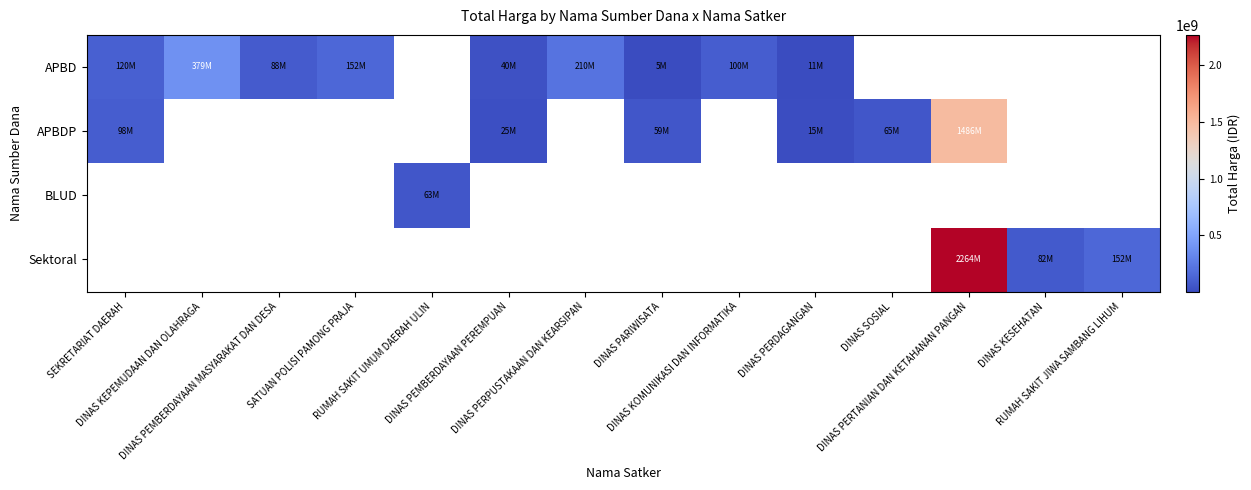

Is the value of APBD at DINAS KEPEMUDAAN DAN OLAHRAGA greater than the value of Sektoral at DINAS PERDAGANGAN?

No